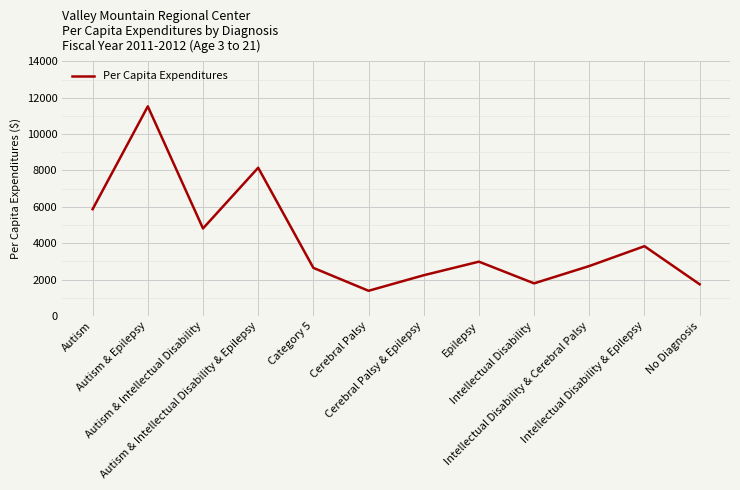

The value at Cerebral Palsy & Epilepsy is 2235.2. True or false?

True